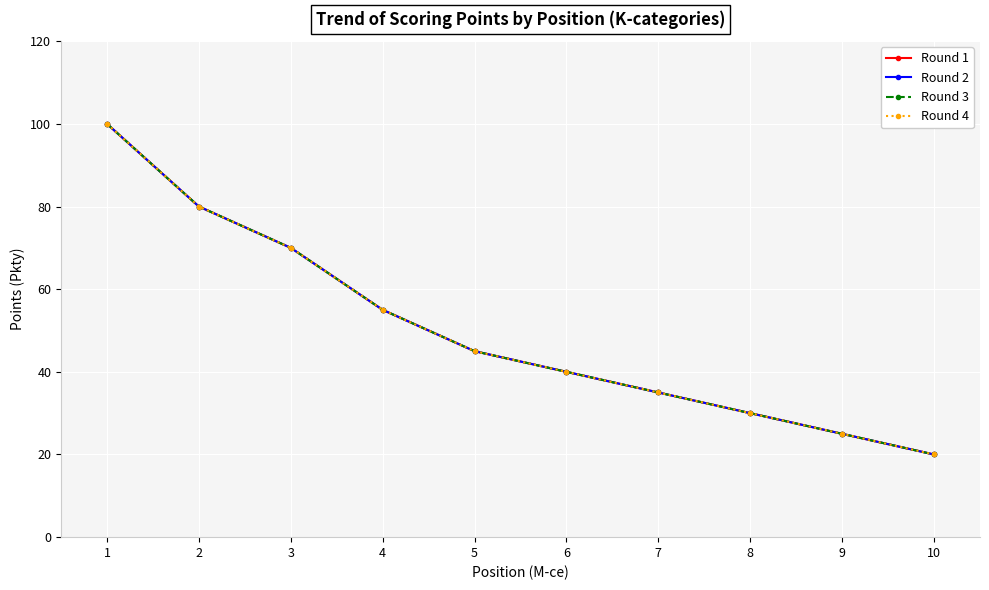

Which category has the lowest value across all series?

10